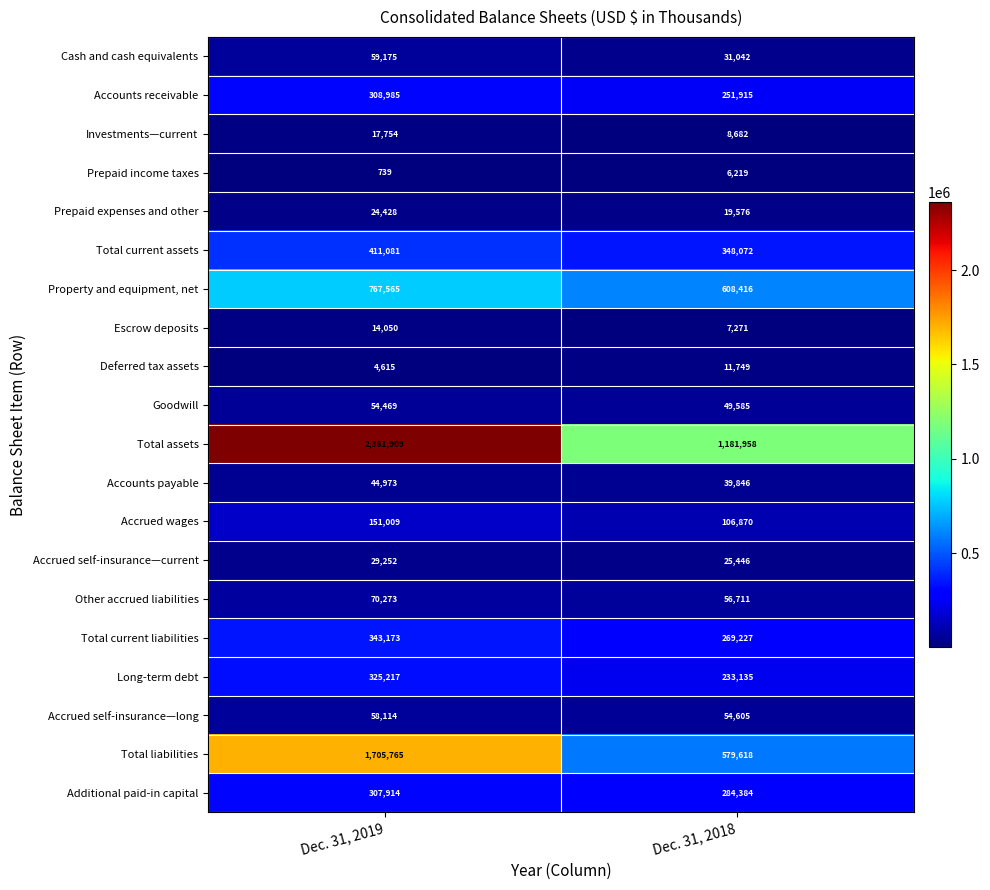

The Cash and cash equivalents series shows 84858 at Dec. 31, 2019. True or false?

False